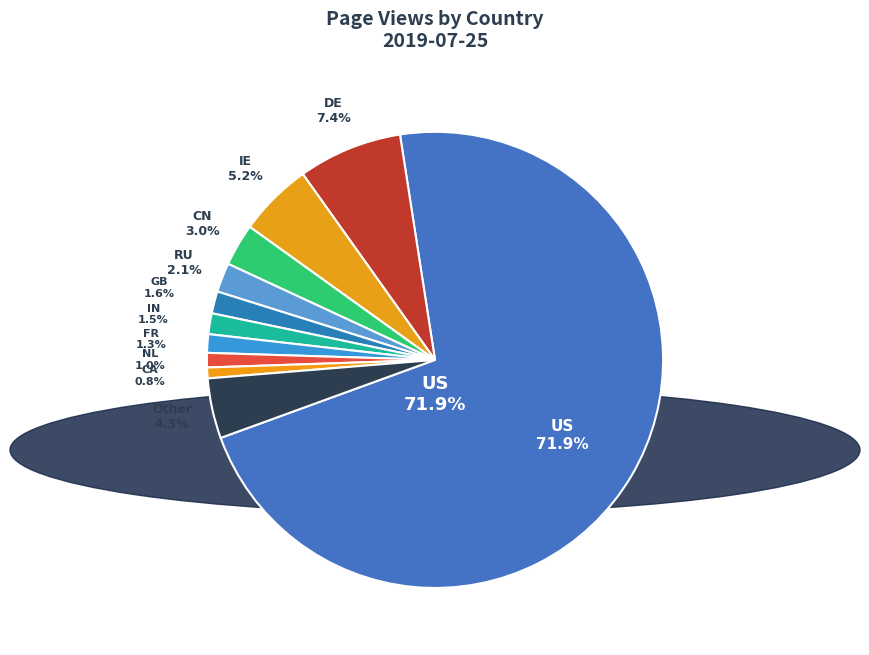

To the nearest percent, what is the combined percentage of IN and NL?

2%